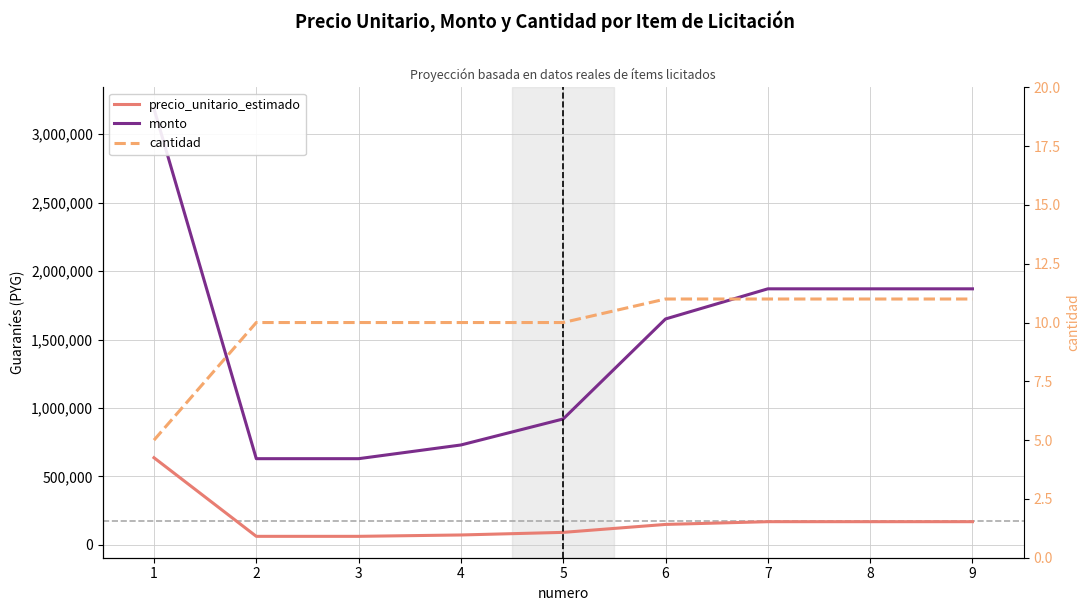

At 1, list the series in order from smallest to largest.

cantidad, precio_unitario_estimado, monto